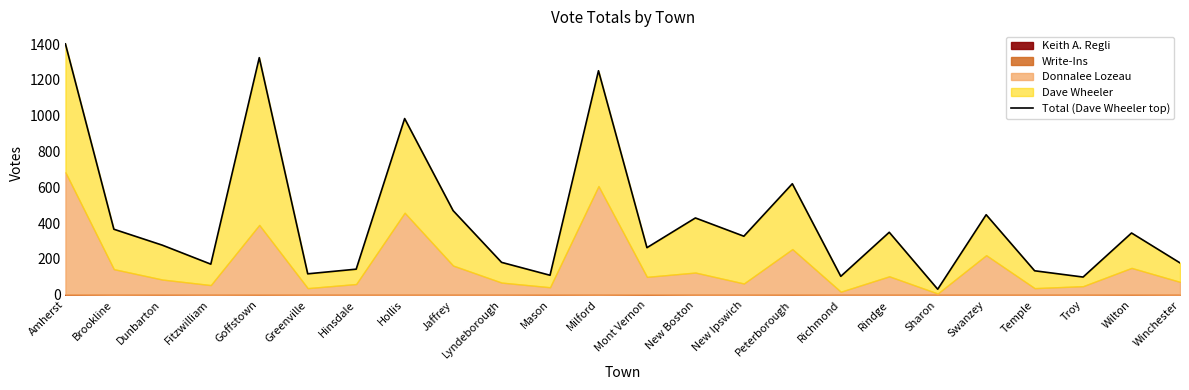

How many values exceed 327?

11